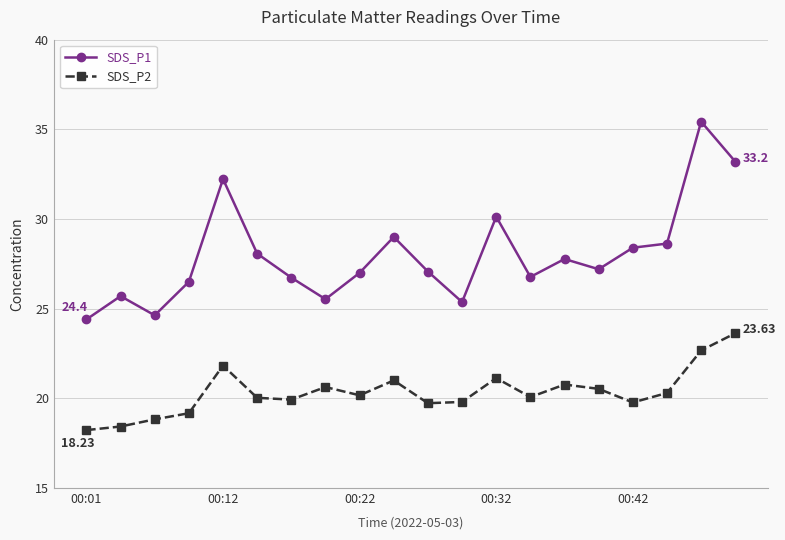

What is the average value of the SDS_P1 series?

28.0